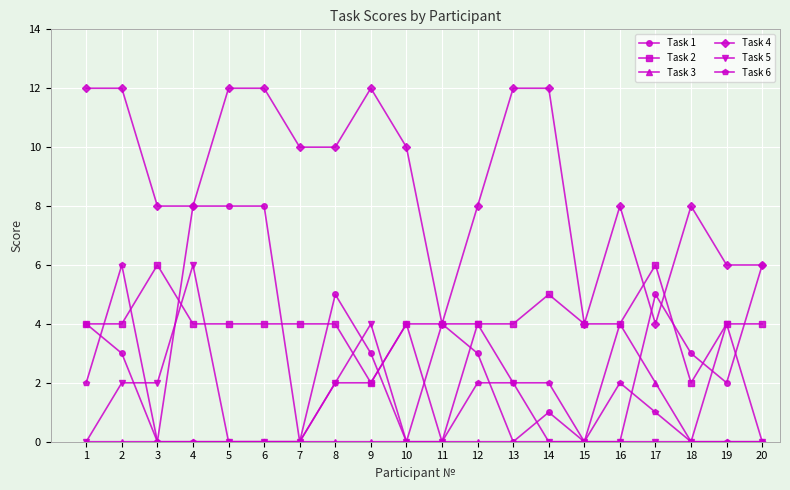

At how many categories does at least one series exceed 9?

10